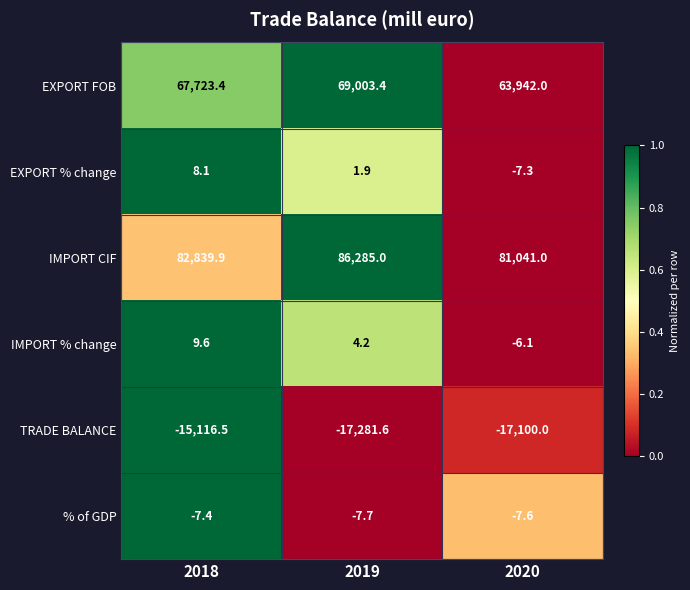

What is the average value of the IMPORT CIF series?

83388.6